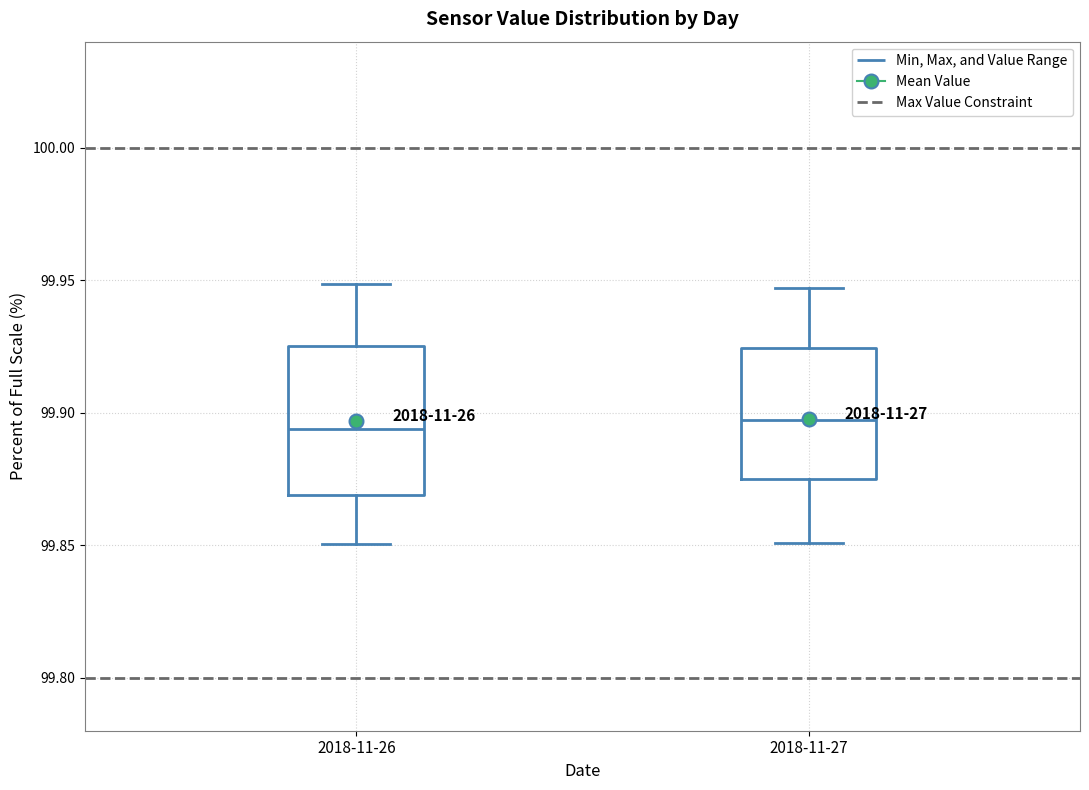

Where does the lower whisker of the box for 2018-11-26 end on the y-axis? The values are not printed on the chart, so give them approximately, as read against the axis.

99.850